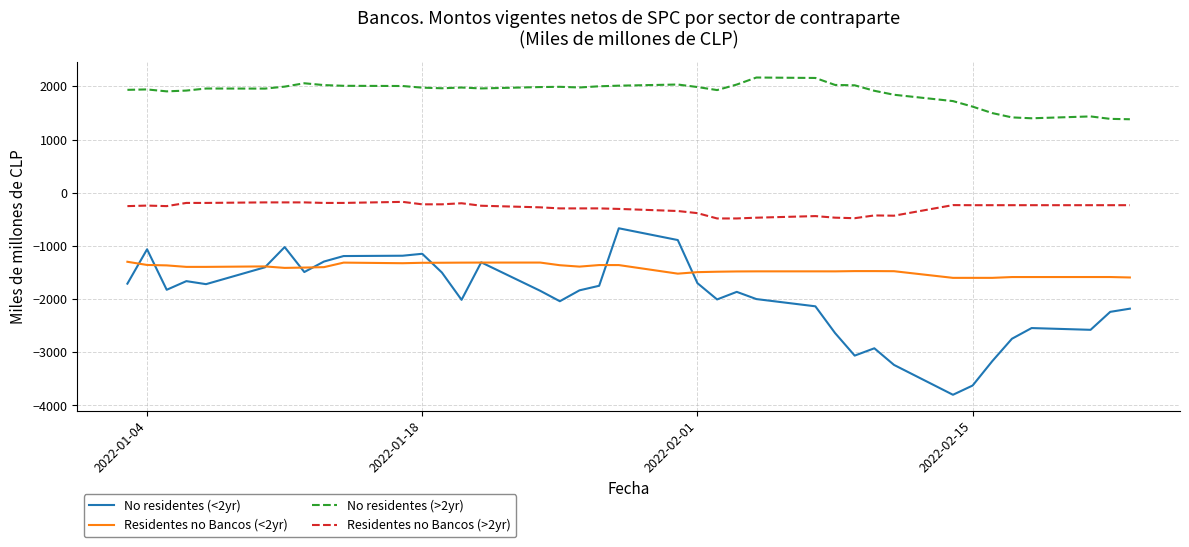

What is the maximum value for No residentes (>2yr)?

2167.7